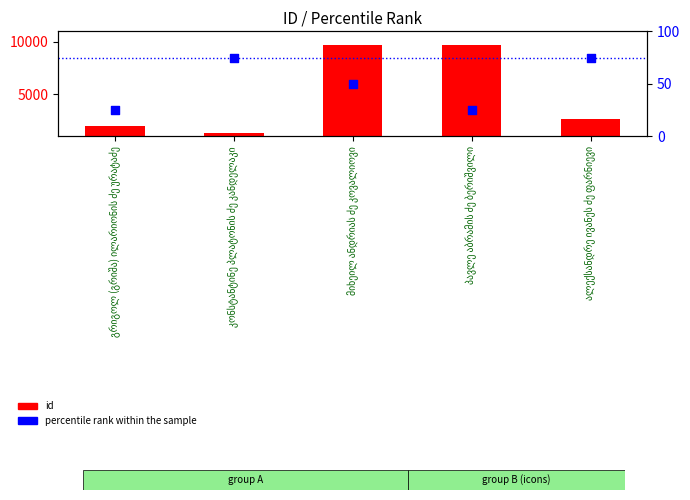

Which series reaches the minimum Y coordinate?

percentile rank within the sample